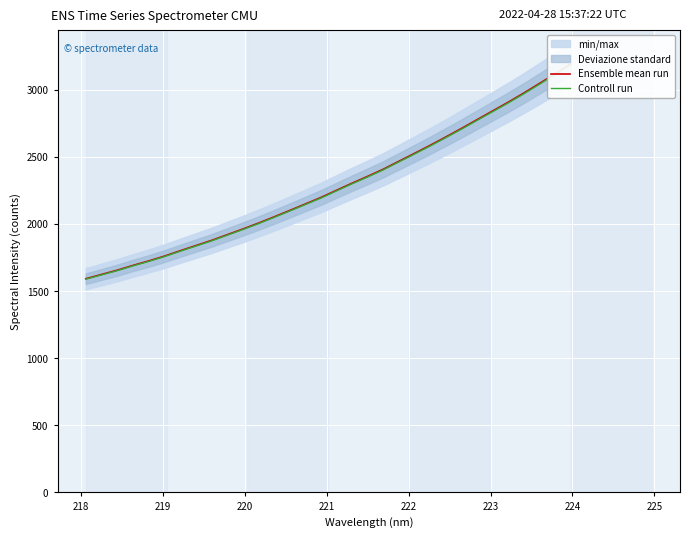

What is the smallest value displayed?

1588.4